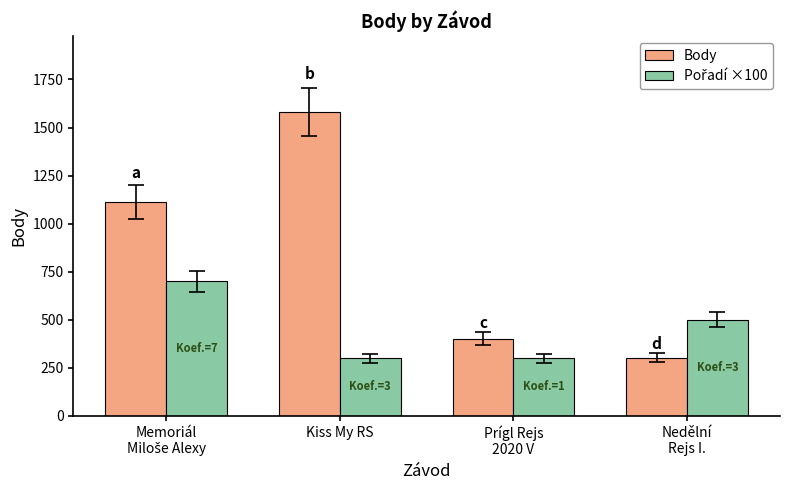

What is the difference between the second highest and minimum values in the Body series?

810